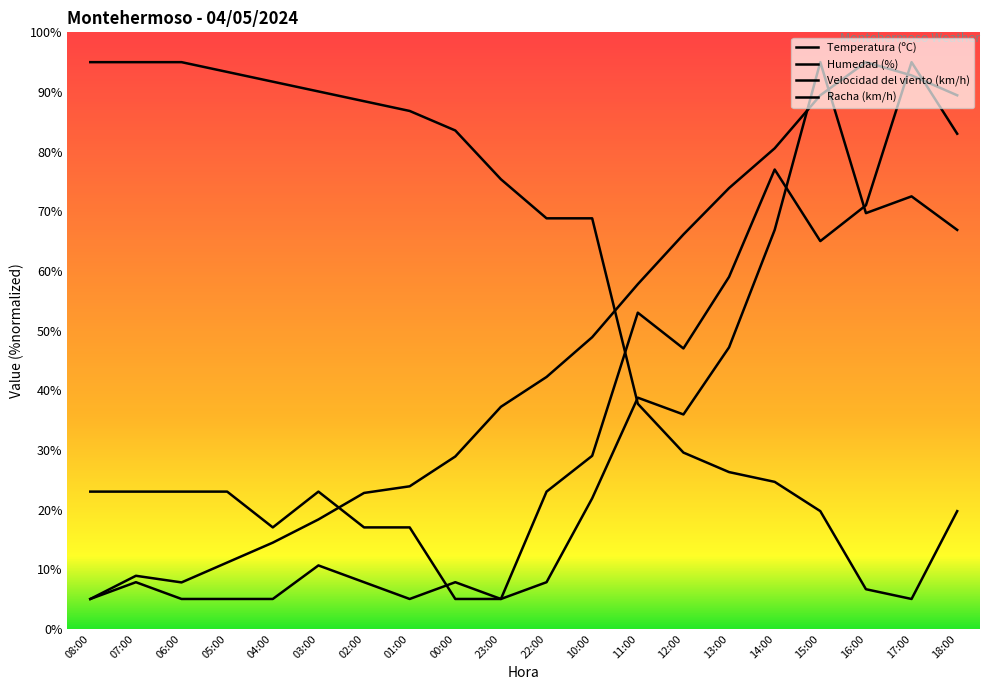

Is the value of Velocidad del viento (km/h) at 06:00 greater than the value of Temperatura (ºC) at 02:00?

Yes